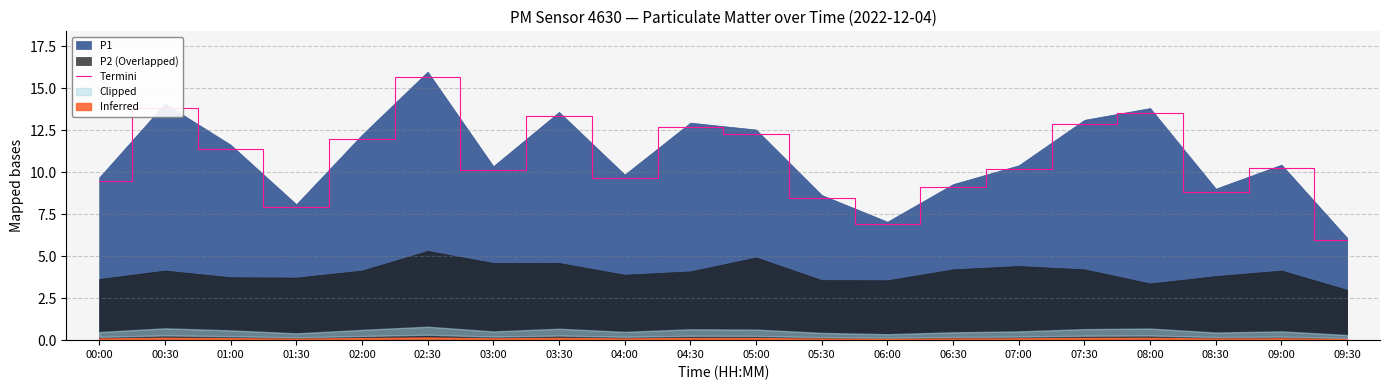

The value at 07:30 is 18.1. True or false?

False